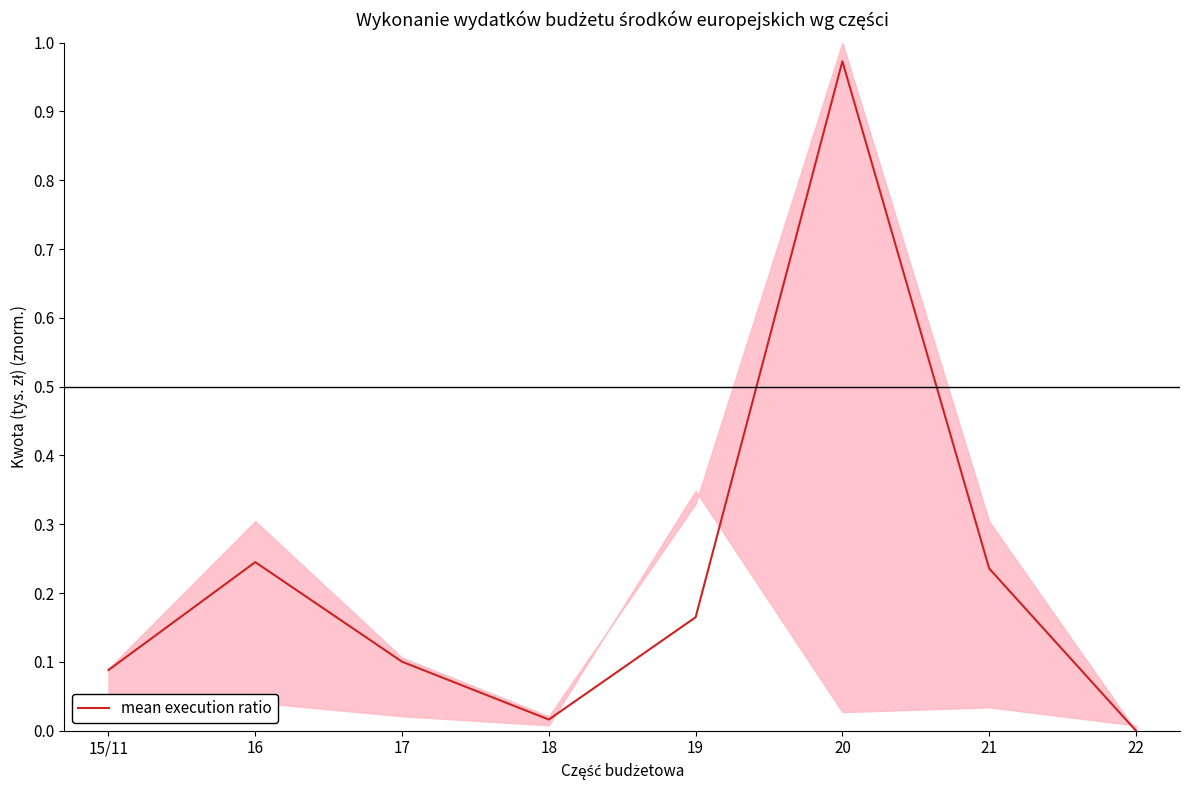

Which category has the highest value across all series?

20